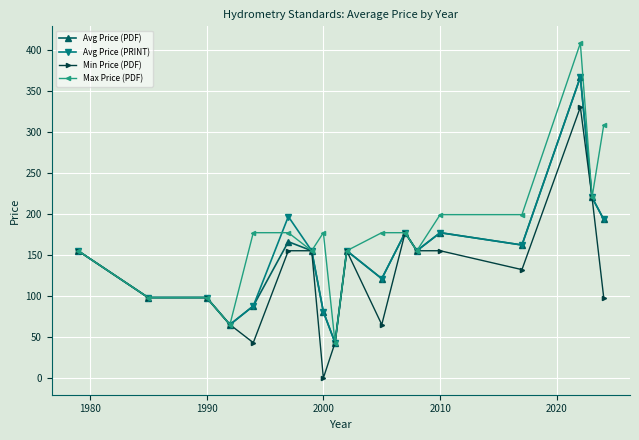

What is the value of the Max Price (PDF) point at the 3rd from the left?

98.0